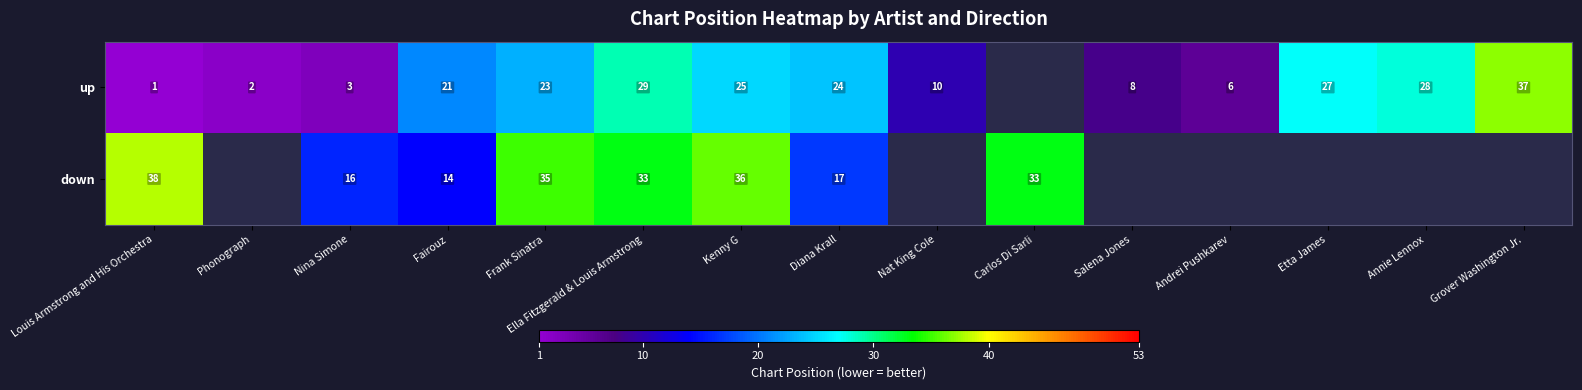

The value of up at Andrei Pushkarev is 3.2. True or false?

False